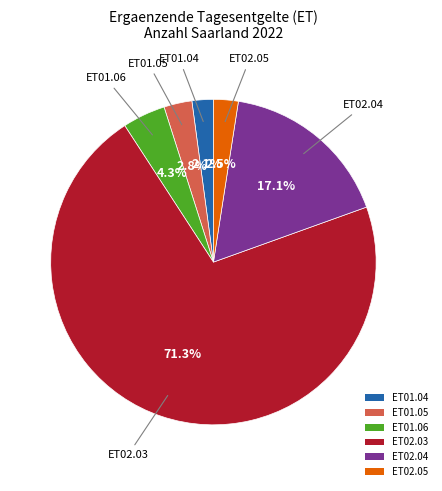

Is the sum of ET01.05 and ET02.03 greater than half?

Yes